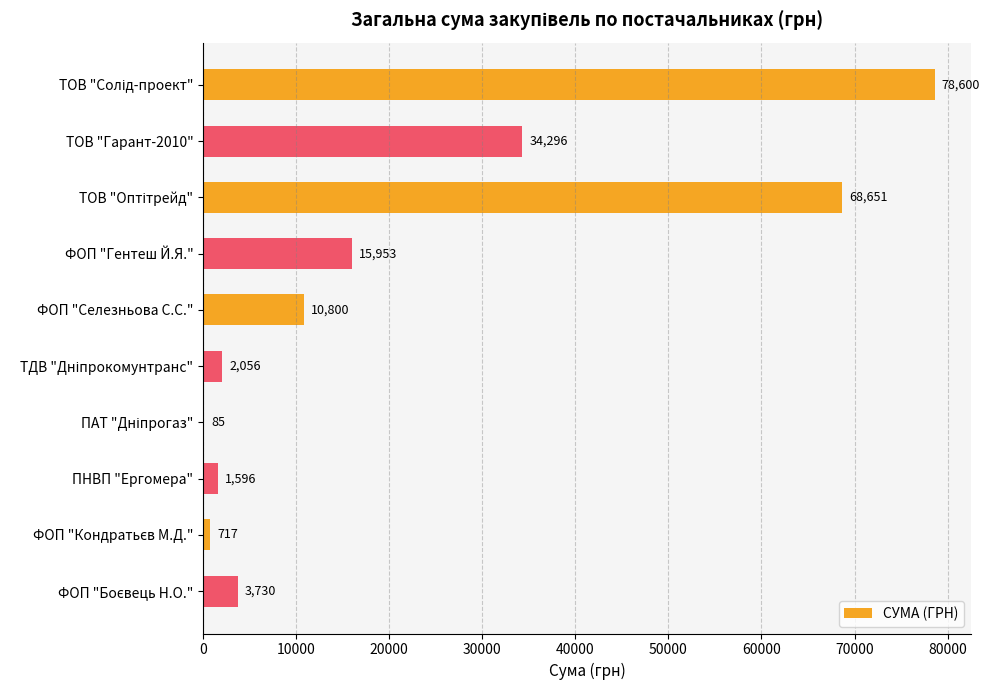

What is the ratio of the value at ТОВ "Гарант-2010" to the value at ФОП "Гентеш Й.Я."?

2.1